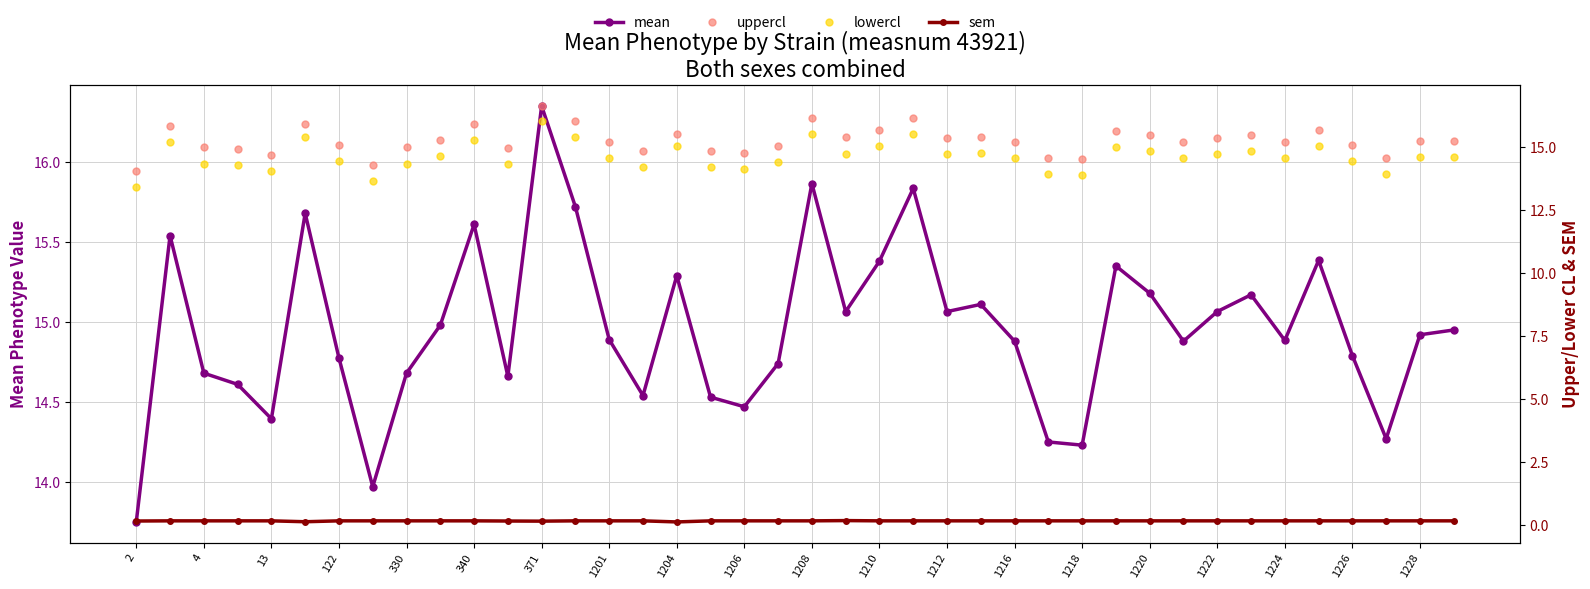

In lowercl, how many points are higher than both neighbors (excluding endpoints)?

11